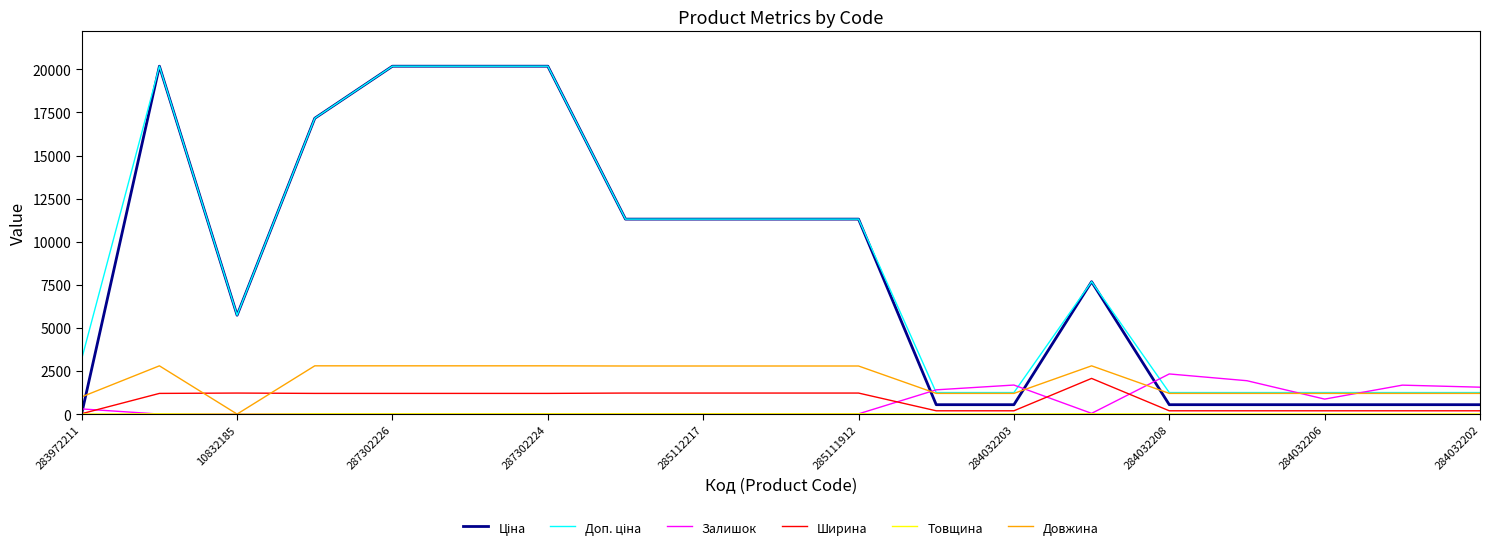

What is the highest value of the Ширина series?

2070.0